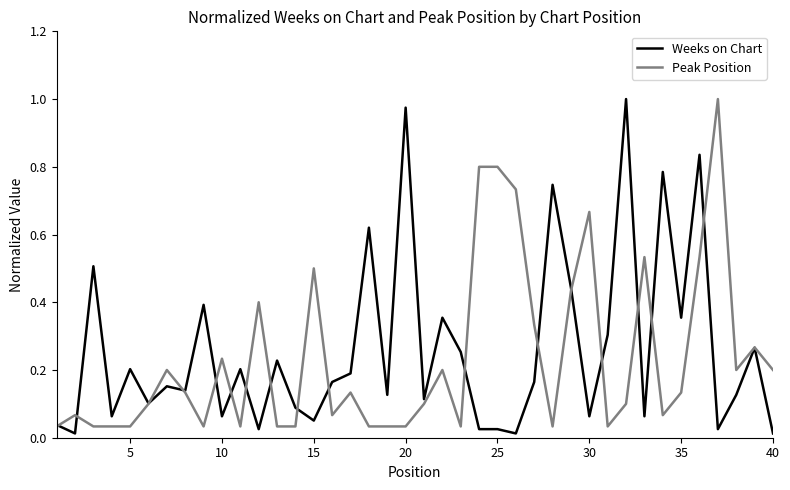

Does the chart display data point markers on the line(s)?

No